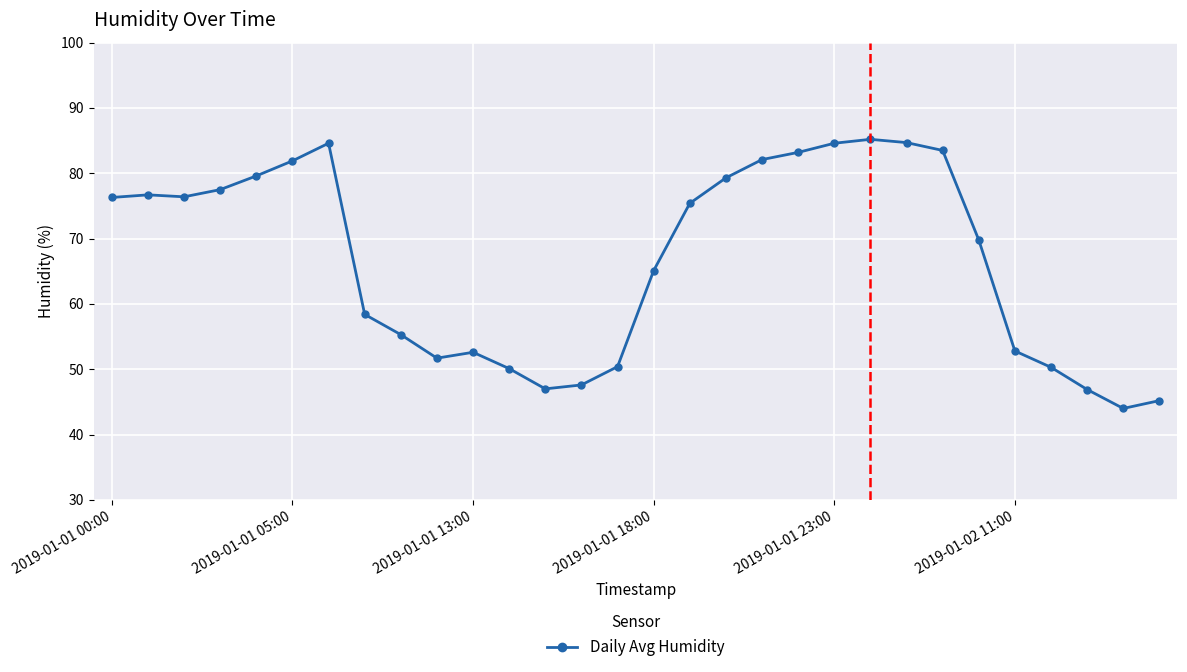

What is the smallest value displayed?

44.0